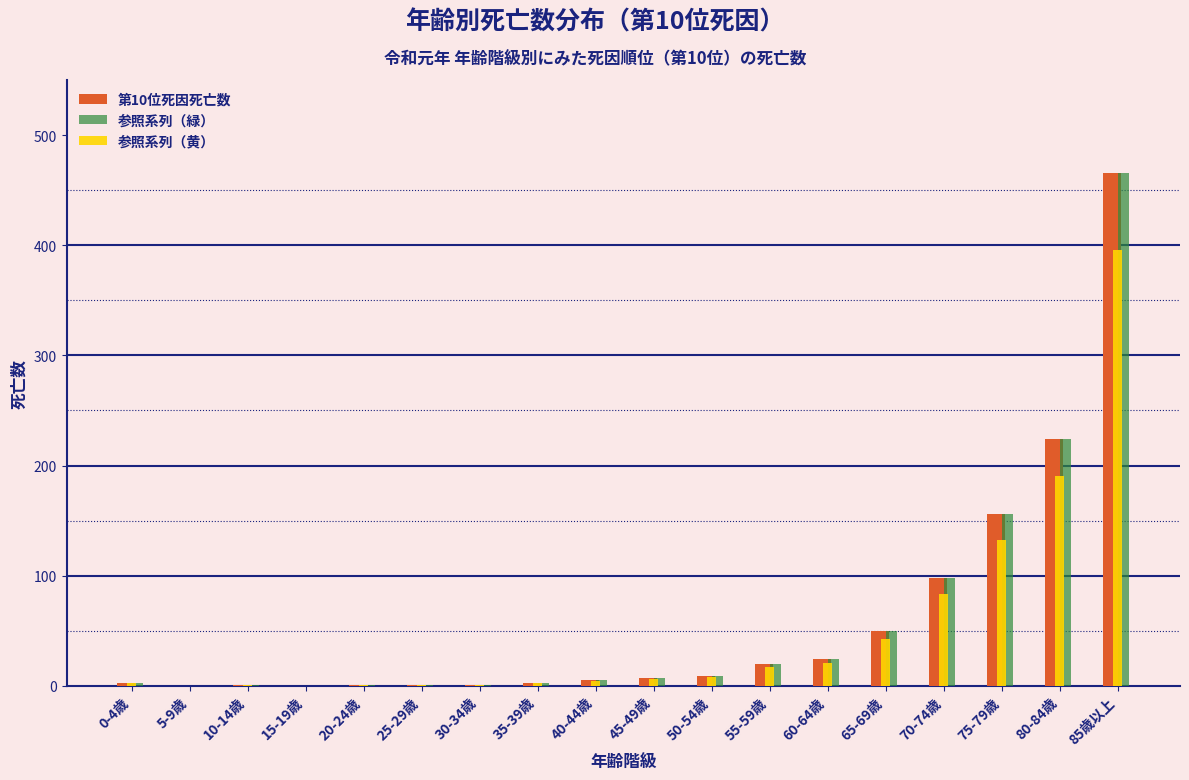

What is the maximum value for 第10位死因死亡数?

466.0